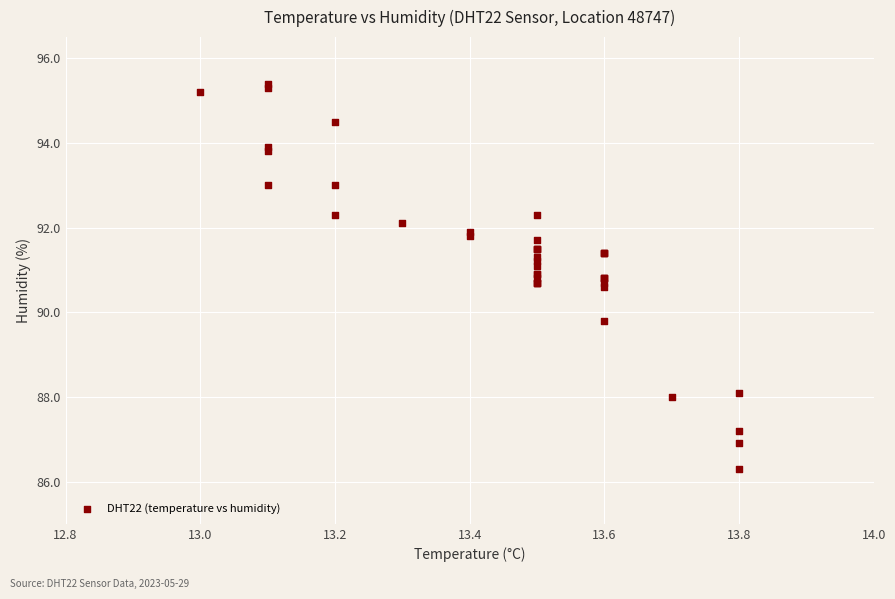

What Y value in the scatter plot is closest to 90?

89.8